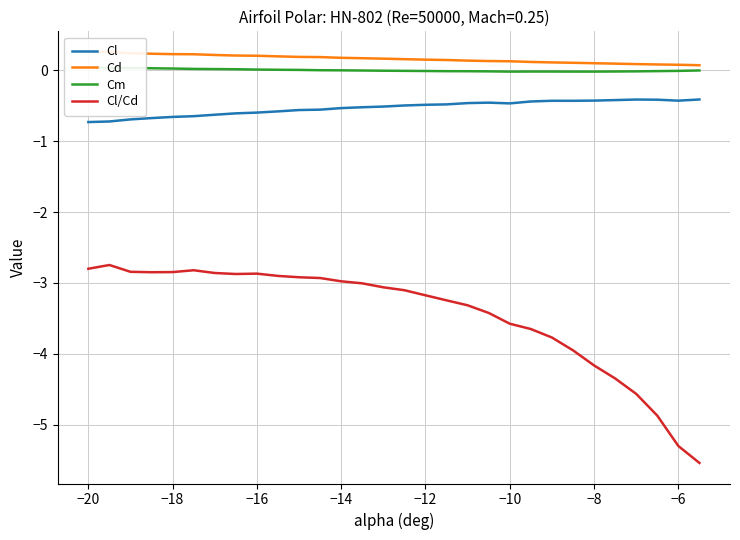

True or false: Cl and Cl/Cd intersect in this chart.

False